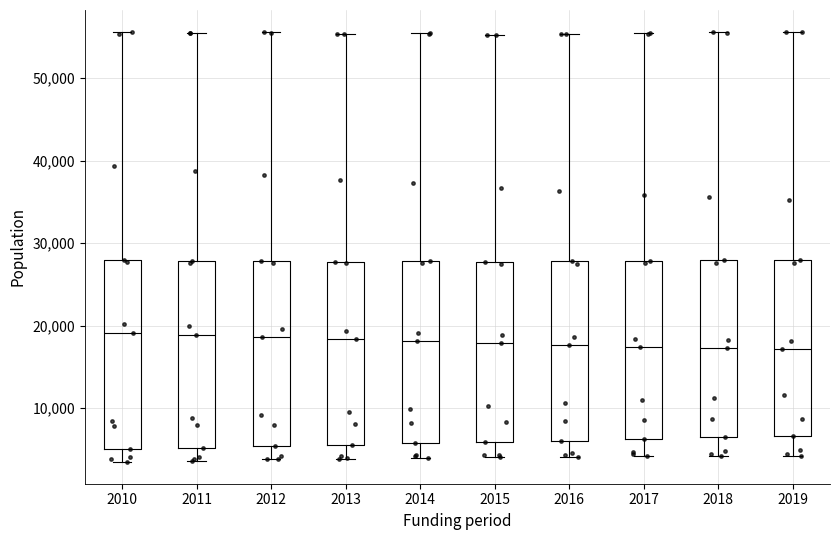

Reading left to right, transcribe this box plot: for each box, give where its median line is, the range the box spans, and where its two whiskers end, as read against the y-axis. The values are not printed on the chart, so give them approximately, as read against the axis.

2010: median 19000, box 5000 to 28000, whiskers 3000 to 56000
2011: median 19000, box 5000 to 28000, whiskers 4000 to 55000
2012: median 19000, box 5000 to 28000, whiskers 4000 to 56000
2013: median 18000, box 6000 to 28000, whiskers 4000 to 55000
2014: median 18000, box 6000 to 28000, whiskers 4000 to 55000
2015: median 18000, box 6000 to 28000, whiskers 4000 to 55000
2016: median 18000, box 6000 to 28000, whiskers 4000 to 55000
2017: median 17000, box 6000 to 28000, whiskers 4000 to 55000
2018: median 17000, box 6000 to 28000, whiskers 4000 to 56000
2019: median 17000, box 7000 to 28000, whiskers 4000 to 56000